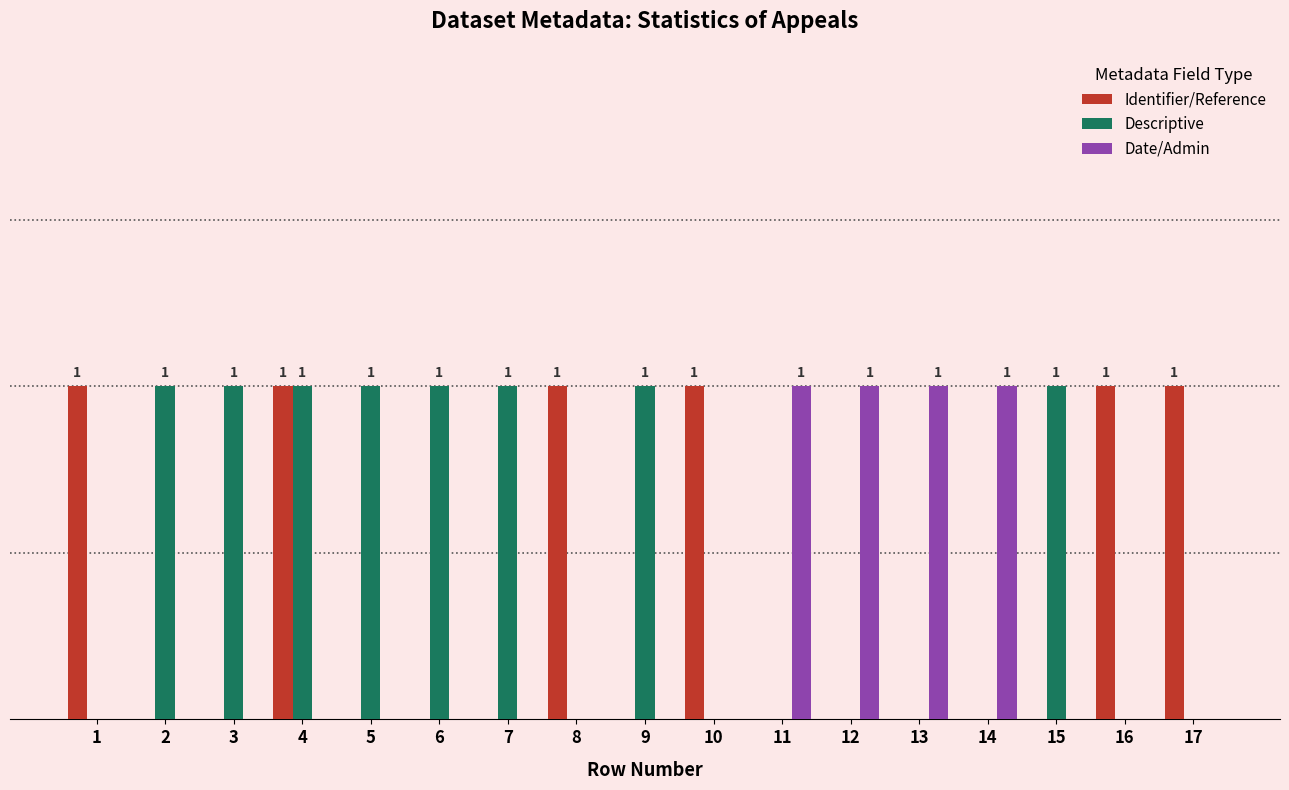

What is the difference between the maximum and minimum values in the Date/Admin series?

1